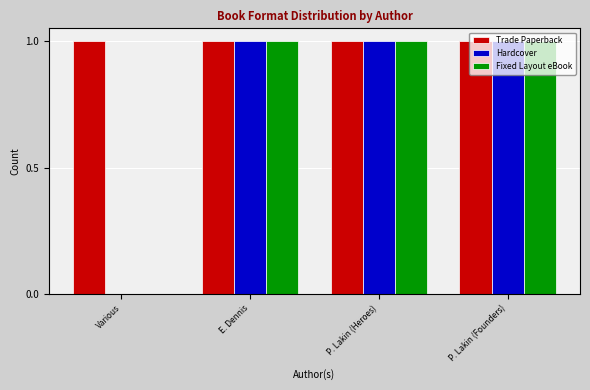

What is the highest value of the Fixed Layout eBook series?

1